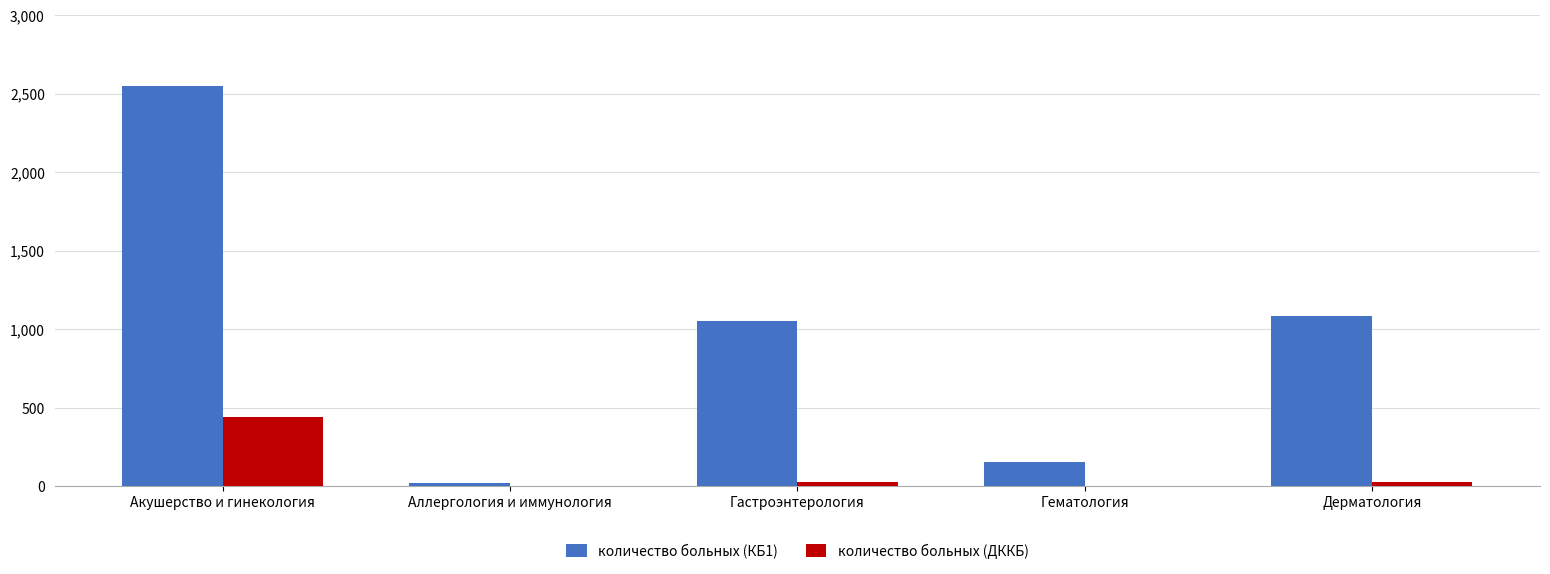

What are all the series names shown in the legend?

количество больных (КБ1), количество больных (ДККБ)